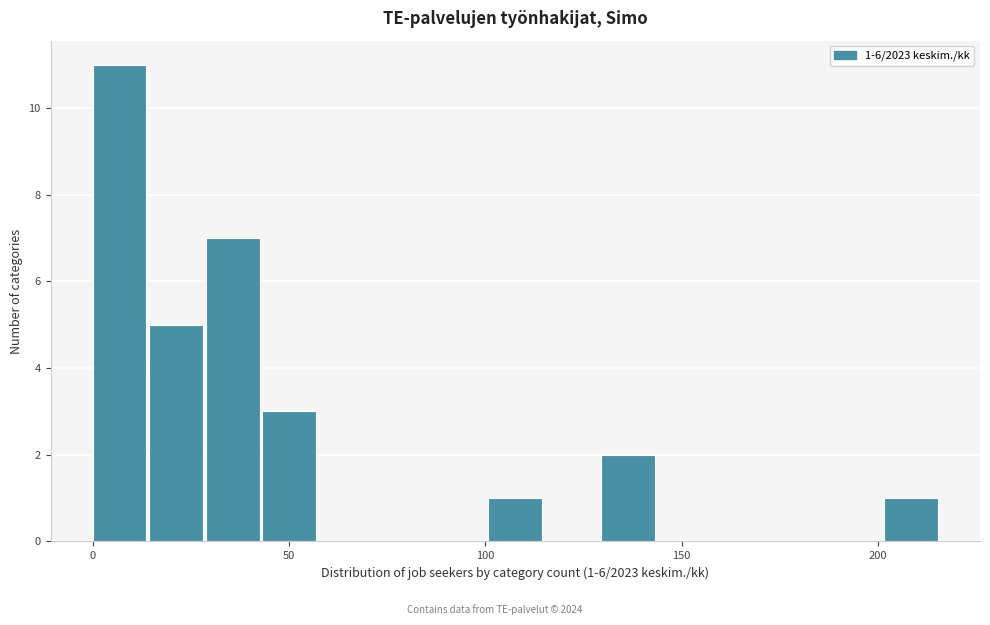

Read against the x-axis, roughly where is the centre of the tallest bar?

5